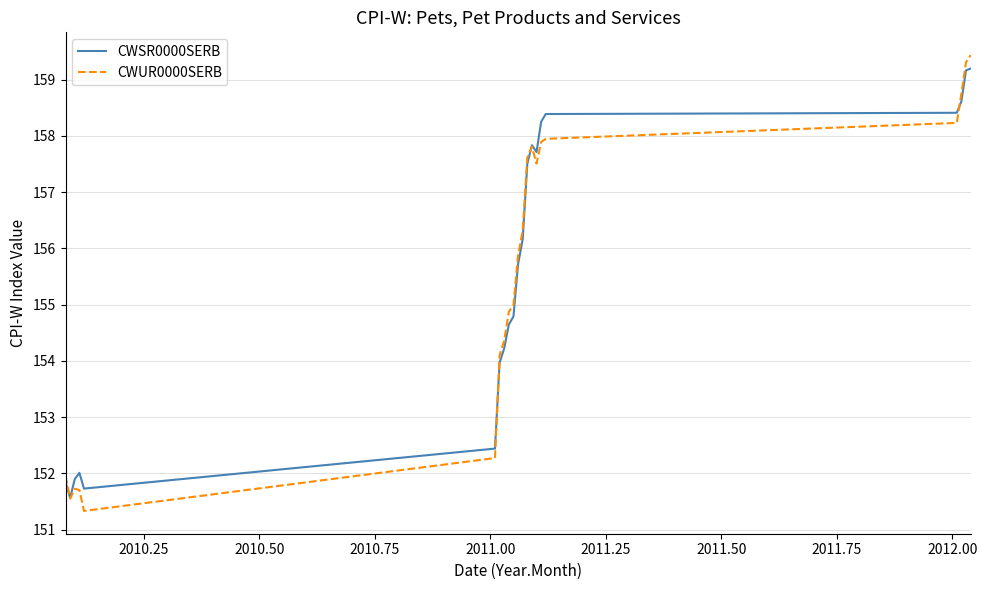

Which series has the largest range (max minus min)?

CWUR0000SERB